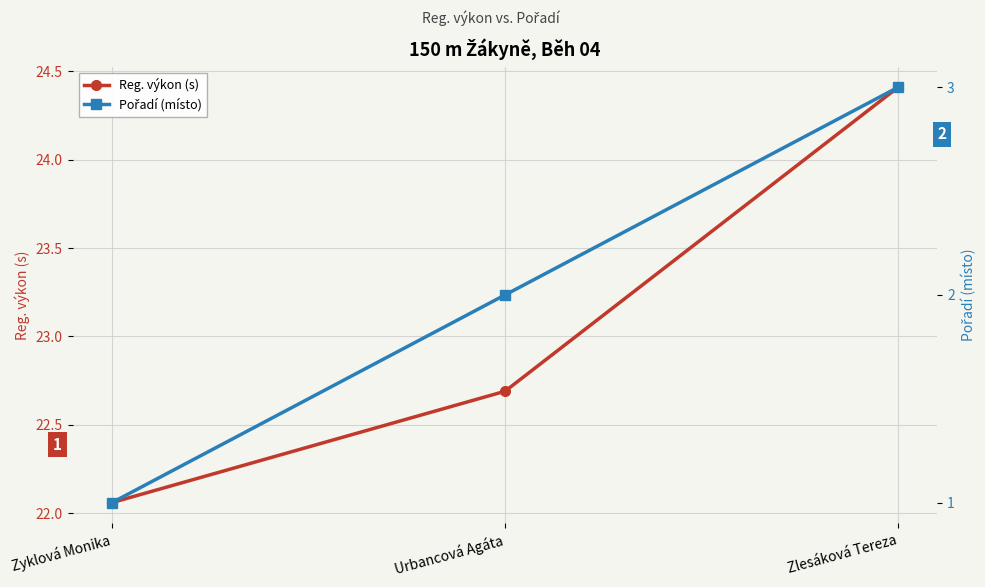

What is the maximum value for Pořadí (místo)?

3.0